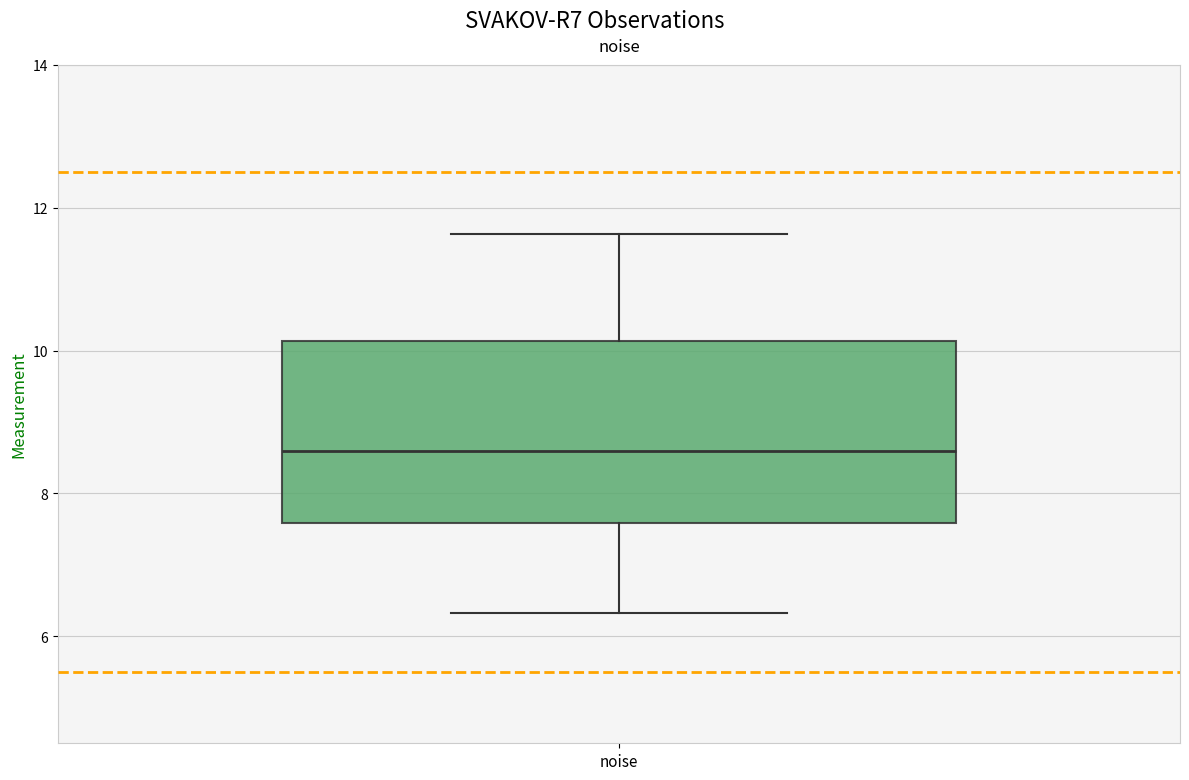

Read this box plot against the y-axis: the position of the median line, the range covered by the box, and the ends of both whiskers. The values are not printed on the chart, so give them approximately, as read against the axis.

median 8.6, box 7.6 to 10.2, whiskers 6.4 to 11.6